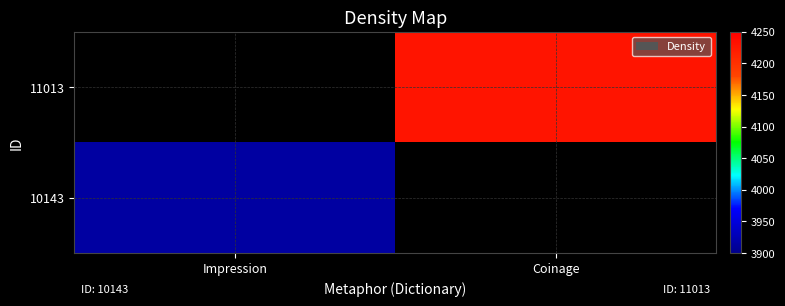

Rank the series by their average value, from highest to lowest.

11013, 10143